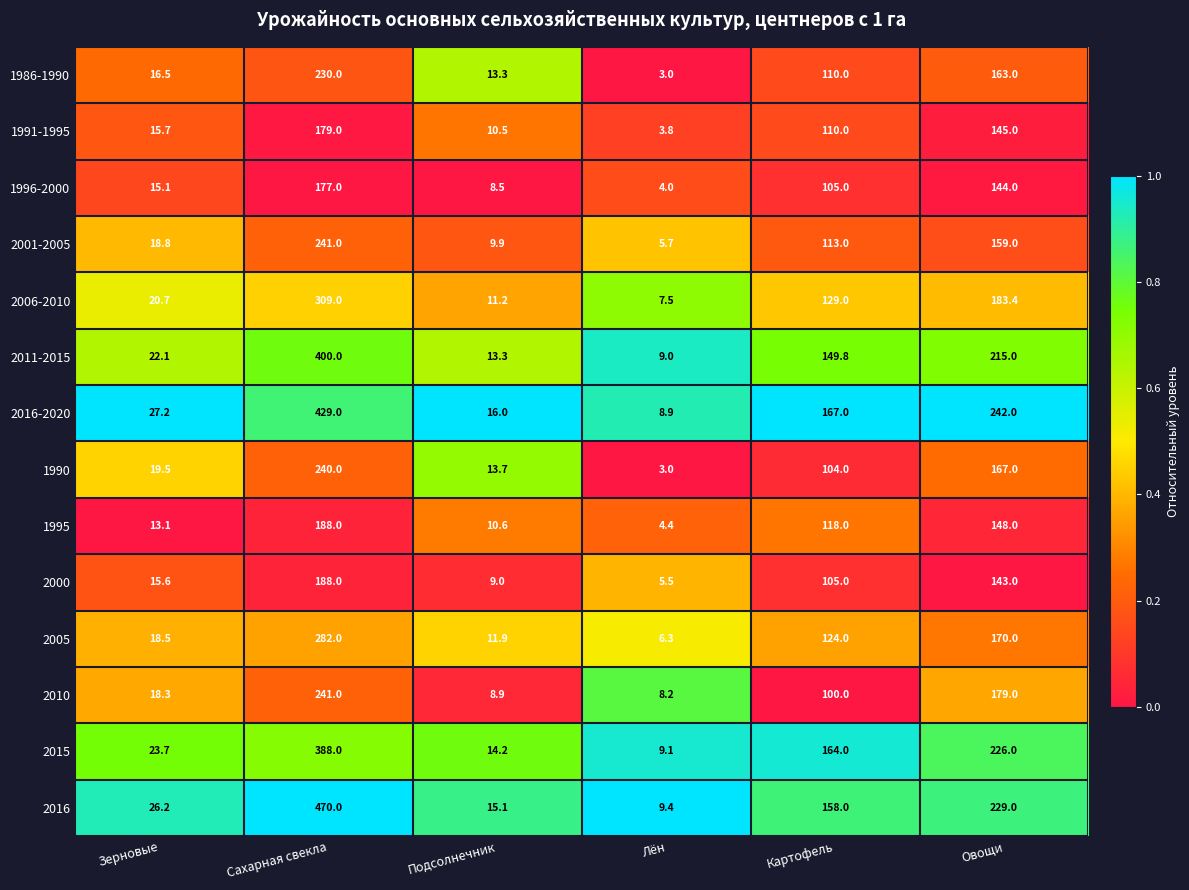

What is the average value of the 2016 series?

151.3